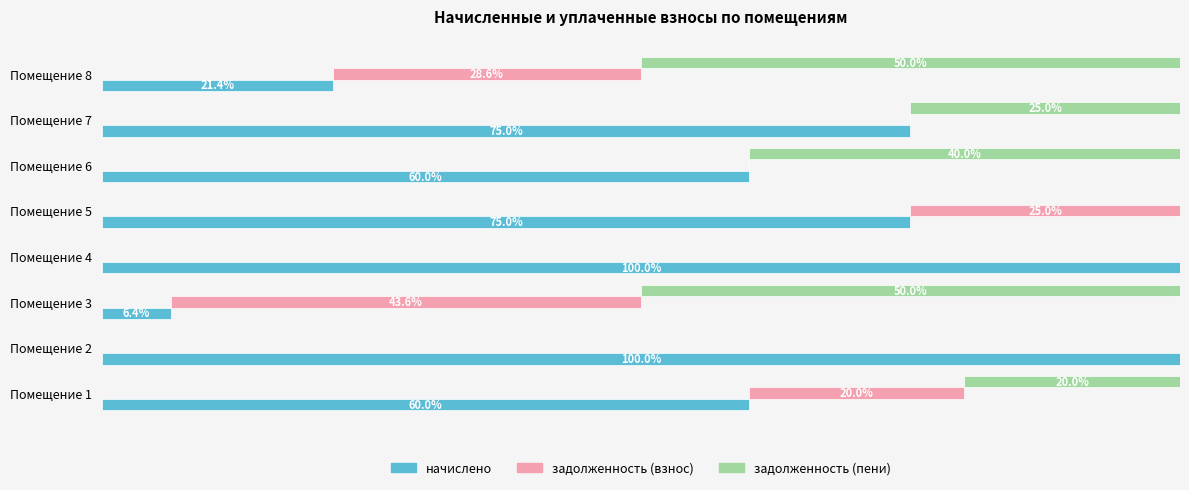

True or false: задолженность (пени) has a value of 11.0 at Помещение 1.

False